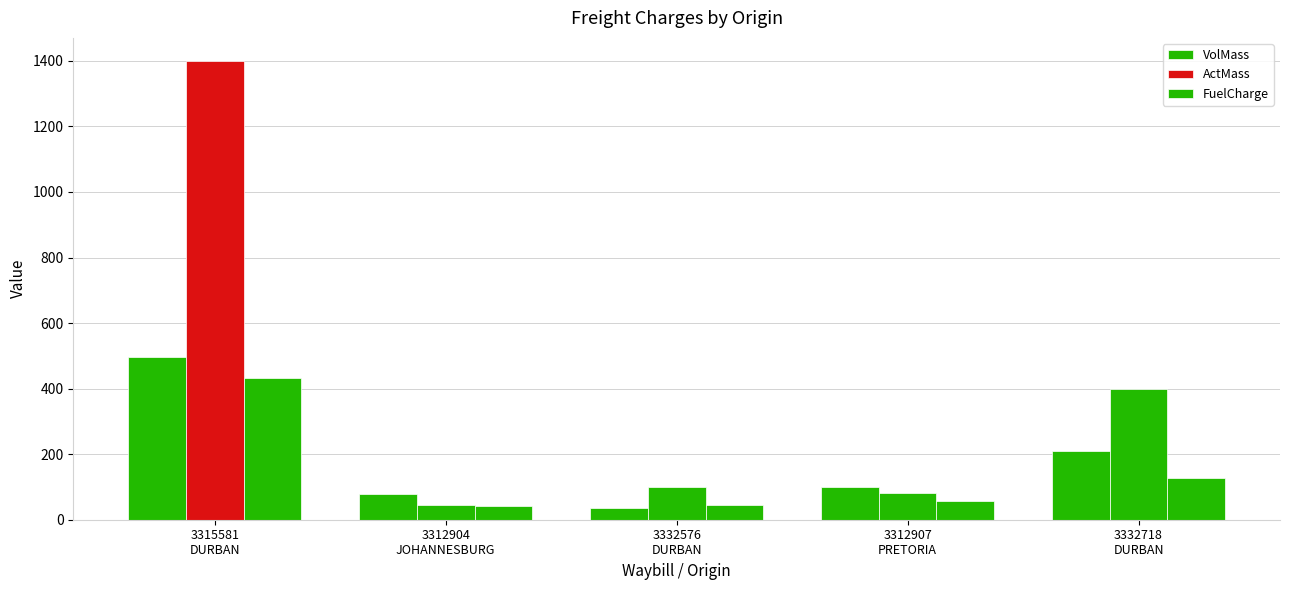

What is the difference between the highest and lowest values at 3332576
DURBAN?

63.0